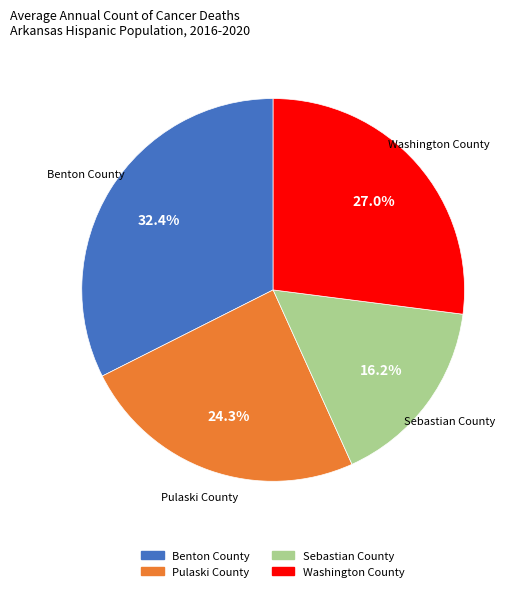

Rank the categories by value from lowest to highest.

Sebastian County, Pulaski County, Washington County, Benton County